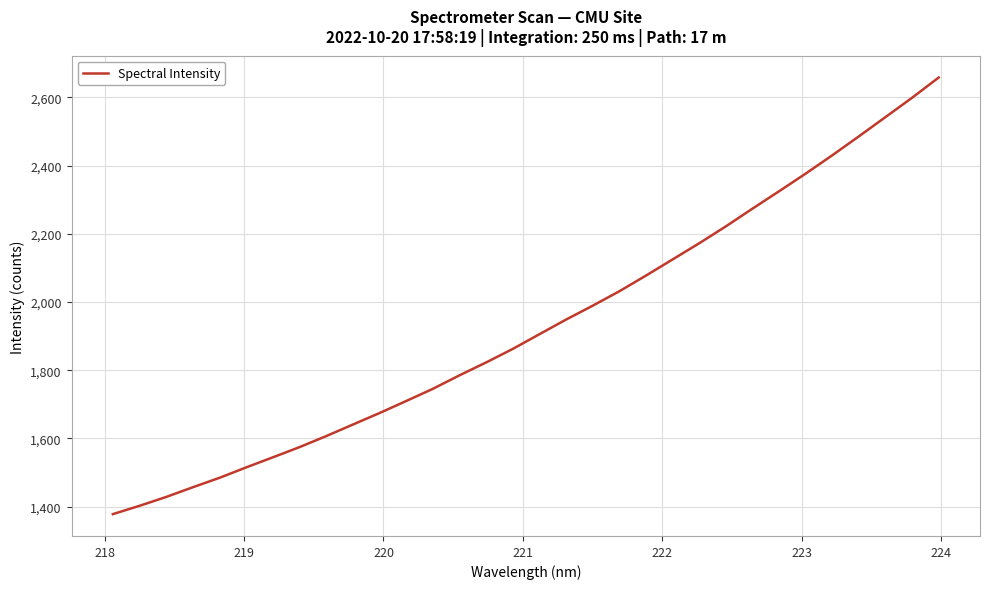

What is the greatest value displayed?

2658.0